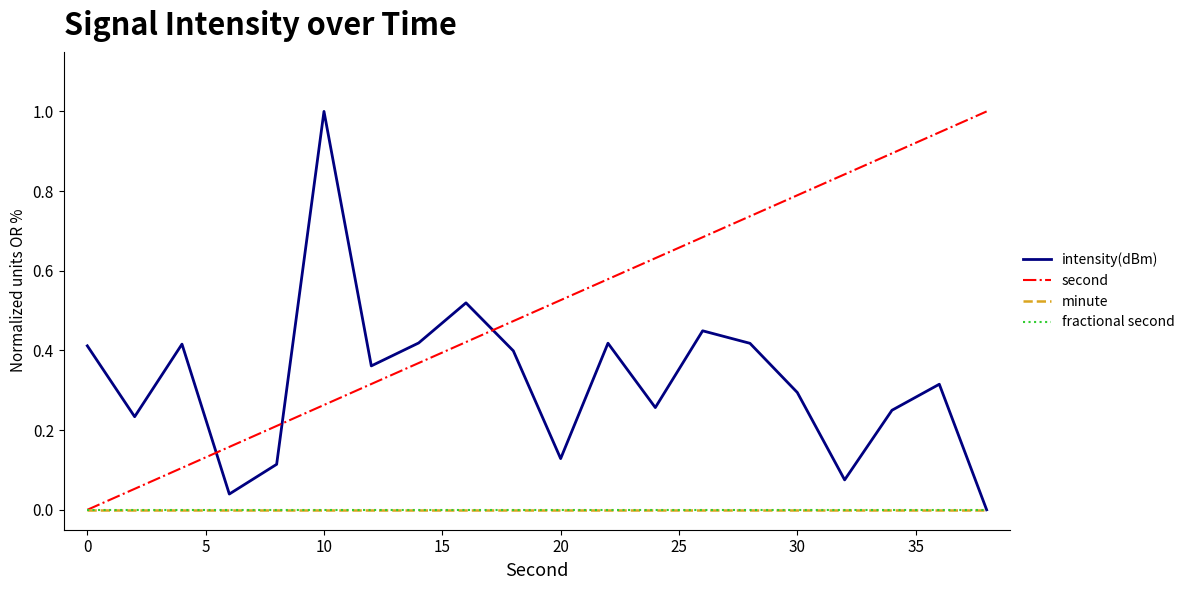

Does the chart display data point markers on the line(s)?

No